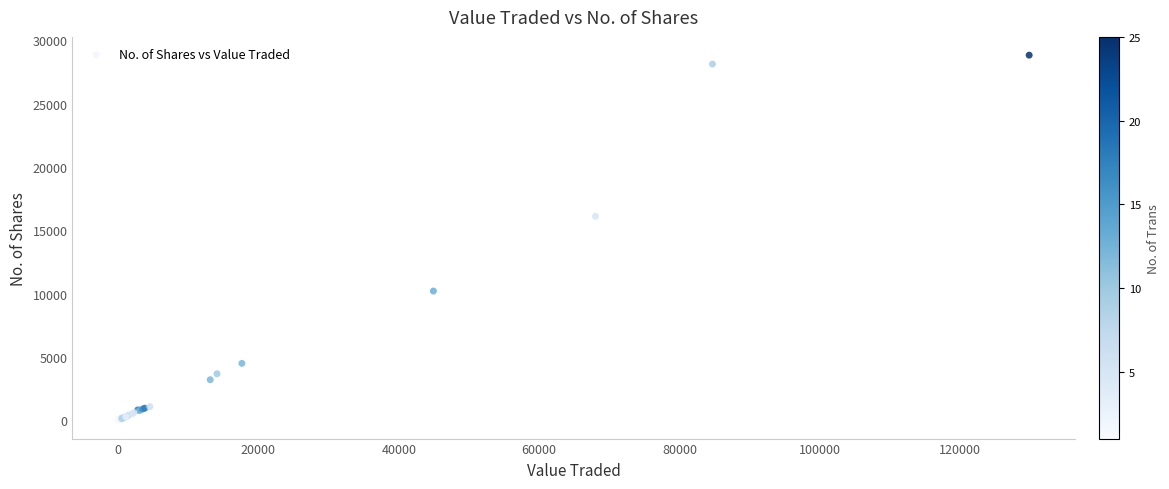

What Y value in the scatter plot is closest to 14419?

16112